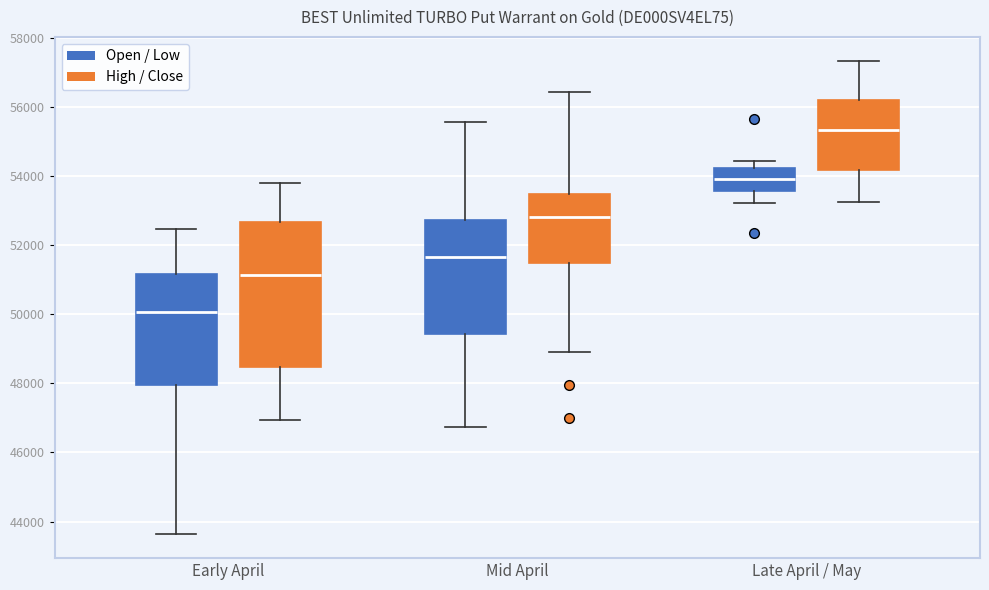

Which box is the tallest, from its lower edge to its upper edge?

Early April (High / Close)